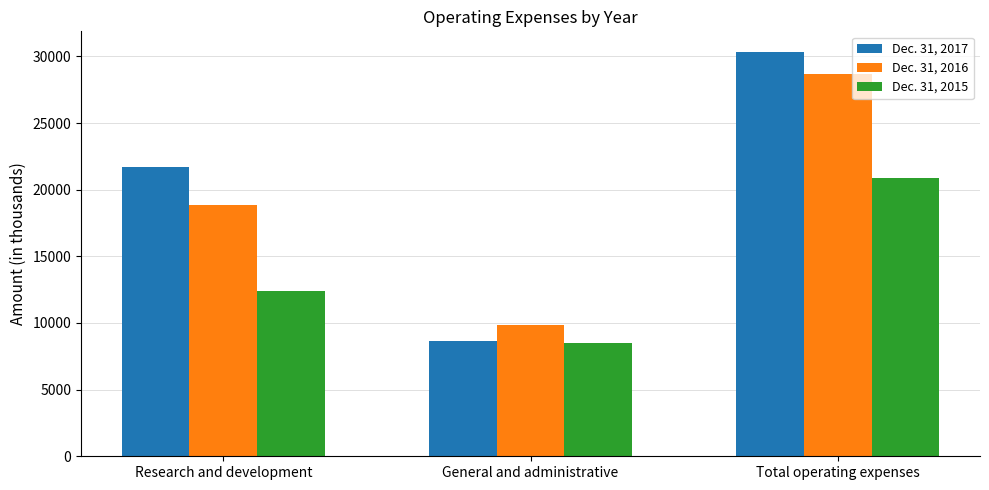

List the series in order of their overall mean, highest first.

Dec. 31, 2017, Dec. 31, 2016, Dec. 31, 2015